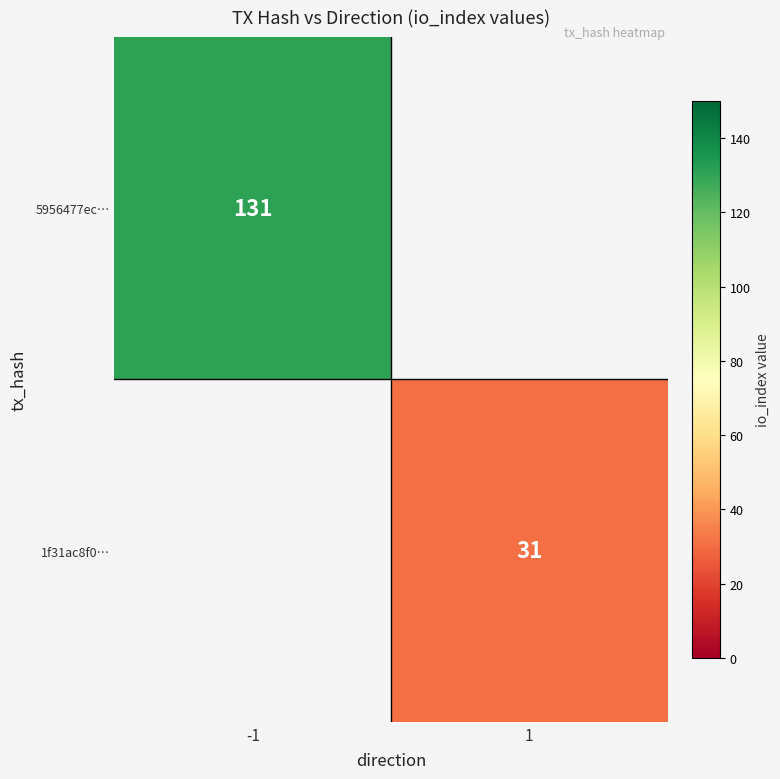

Is it true that 5956477ec… equals 228 at -1?

False